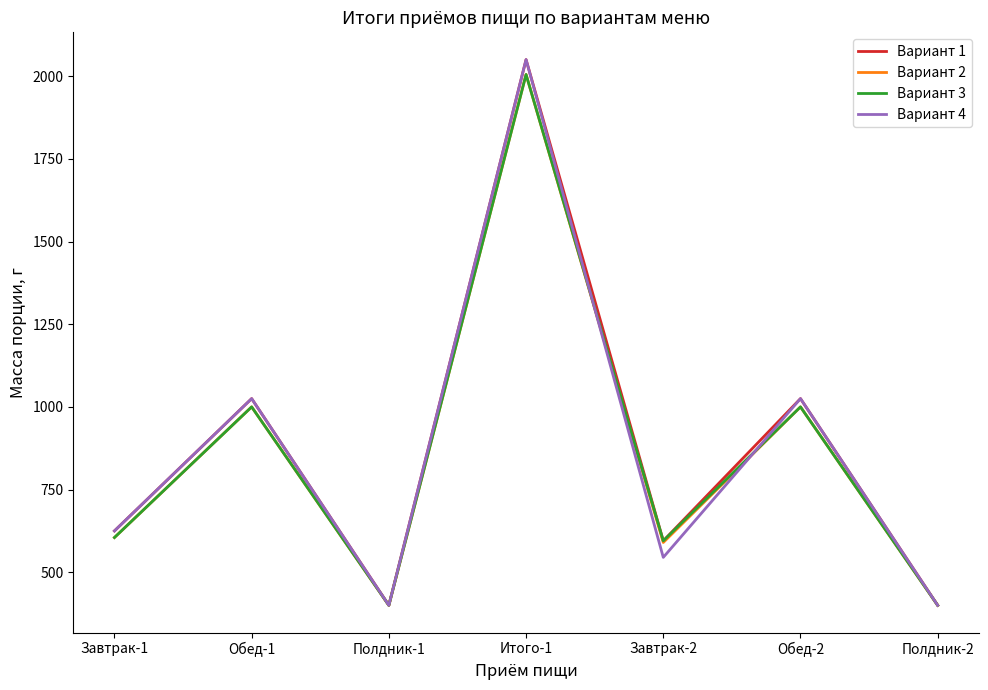

The value of Вариант 1 at Завтрак-2 is 409. True or false?

False